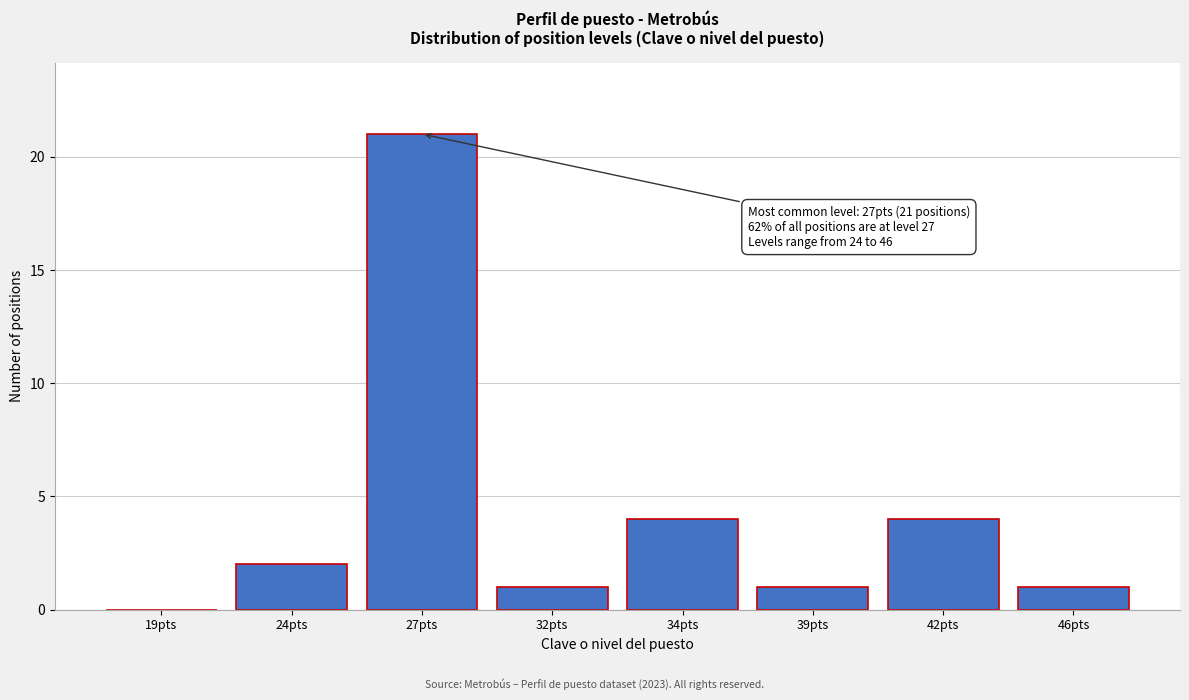

Reading right to left, what are all the values shown in this chart?

46pts=1	42pts=4	39pts=1	34pts=4	32pts=1	27pts=21	24pts=2	19pts=0